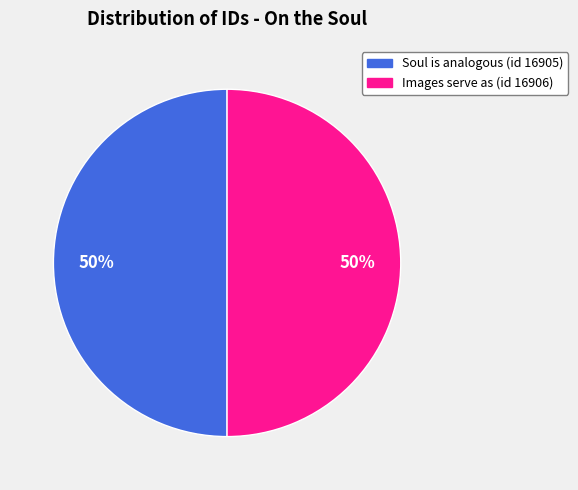

Is it true that Soul is analogous (id 16905) is 58% of the pie?

False